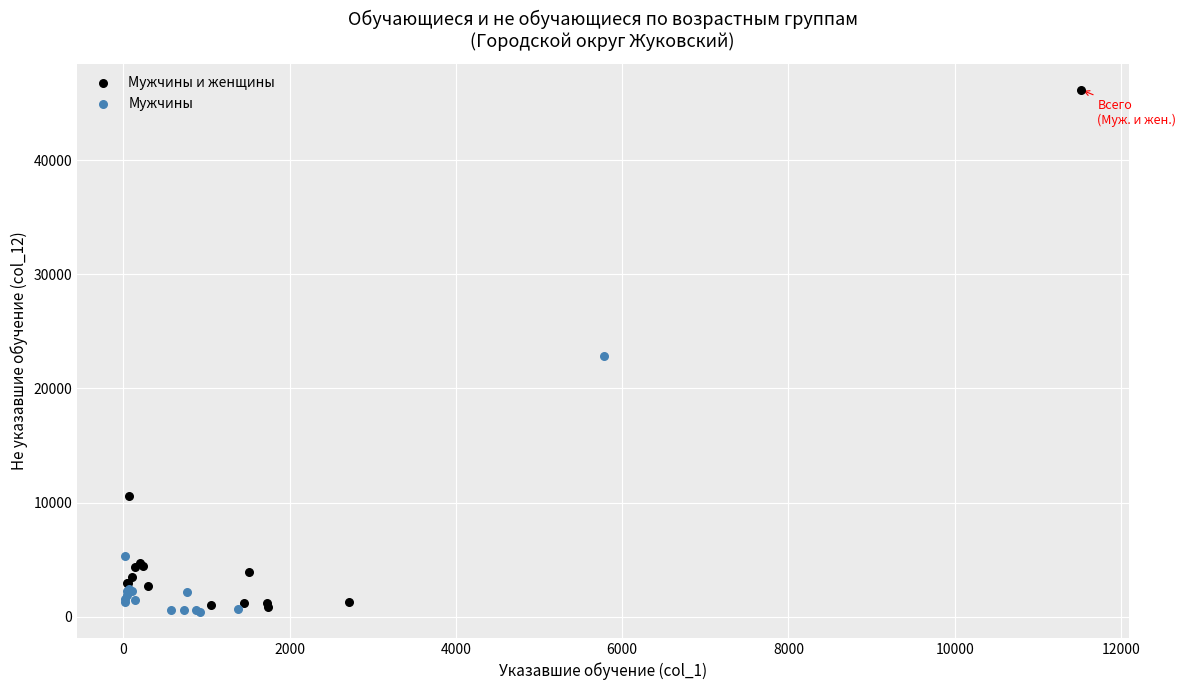

Which series has the largest Y range (max minus min)?

Мужчины и женщины